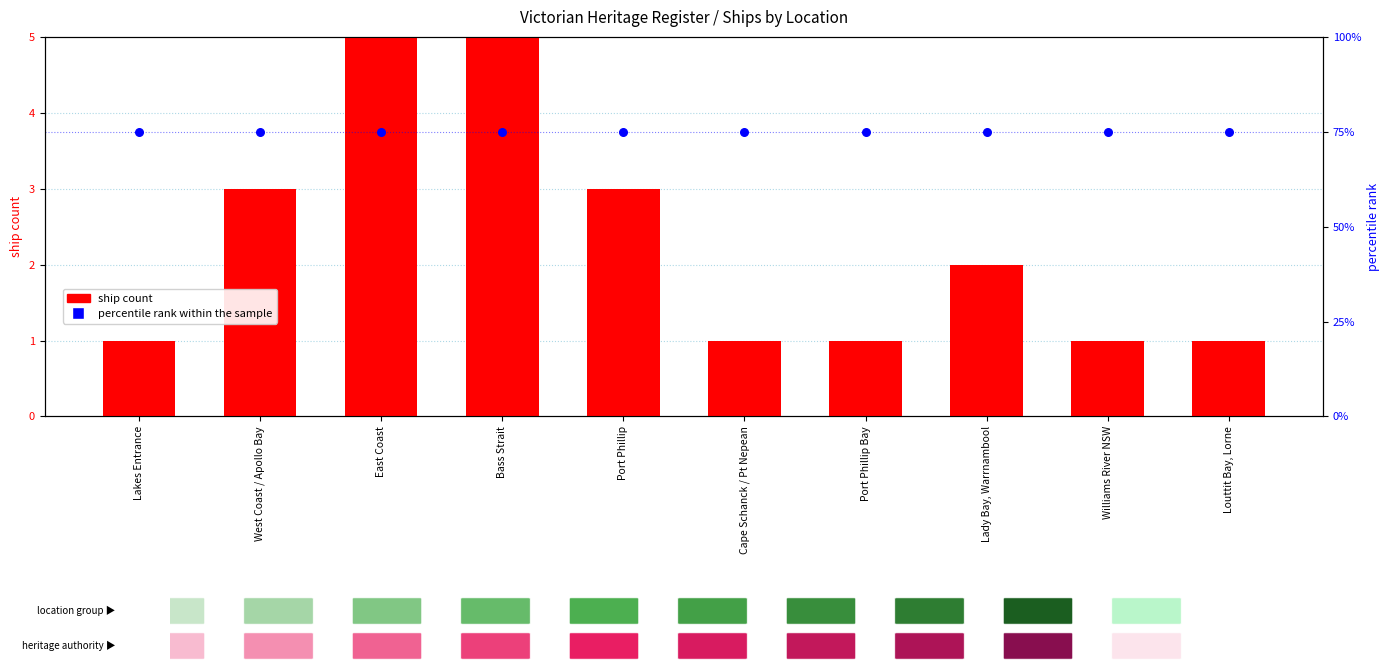

At which category is the sum across all series the highest?

East Coast